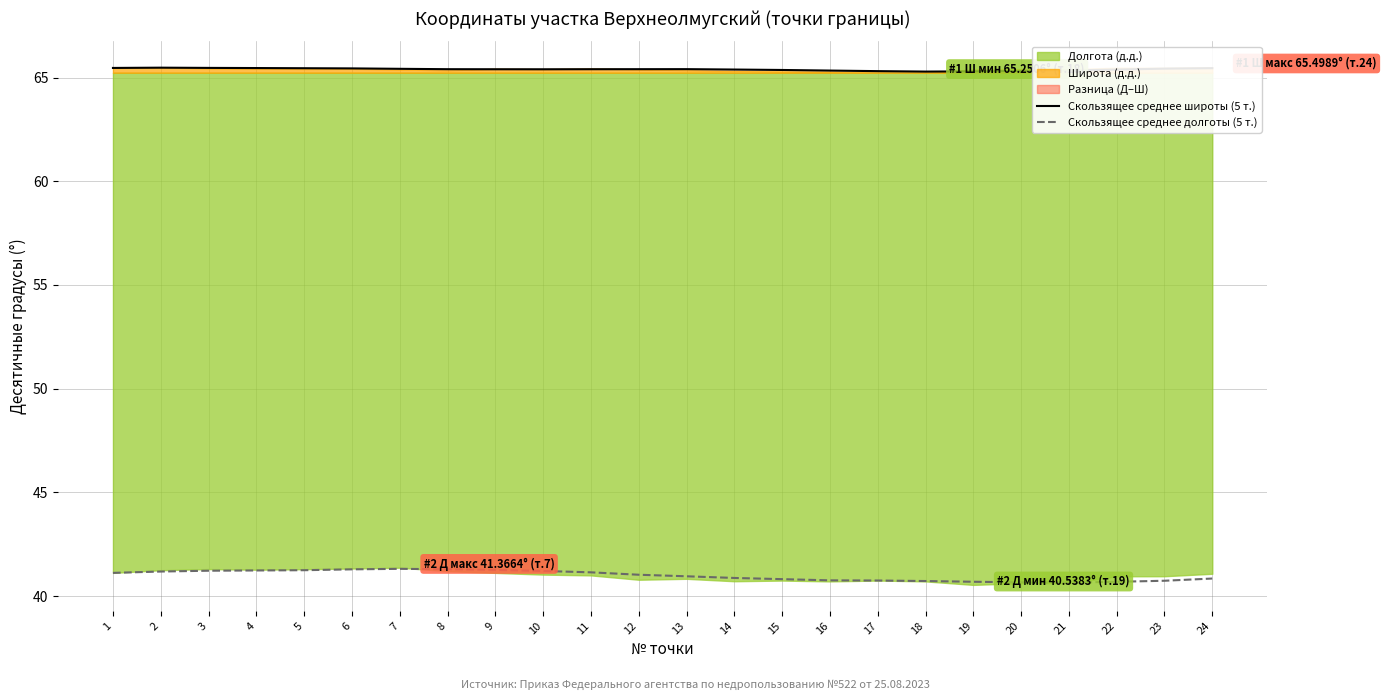

What is the value of the Скользящее среднее широты (5 т.) point at the 16th from the left?

65.3